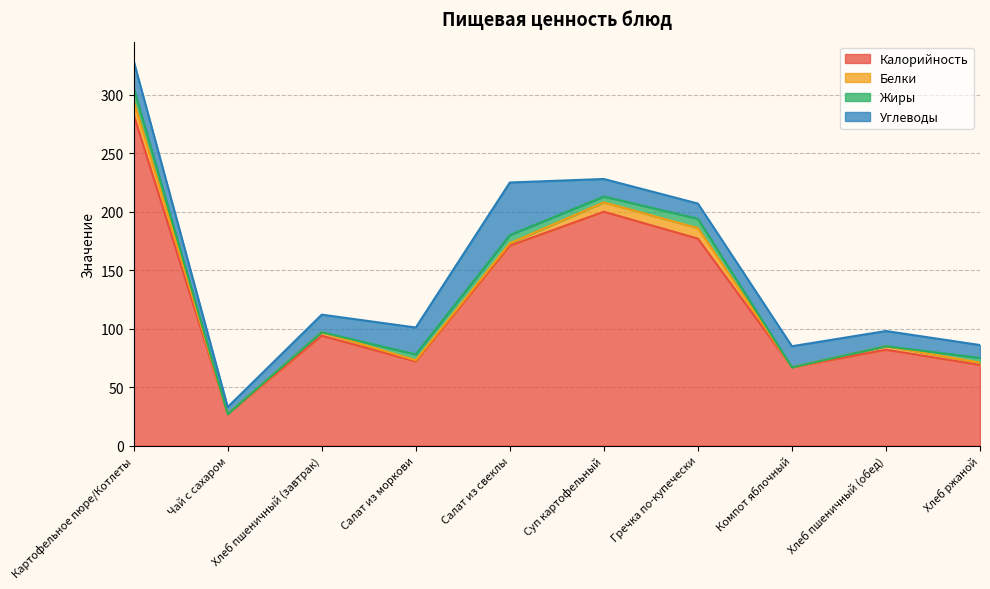

What is the label of the 8th point from the left?

Компот яблочный